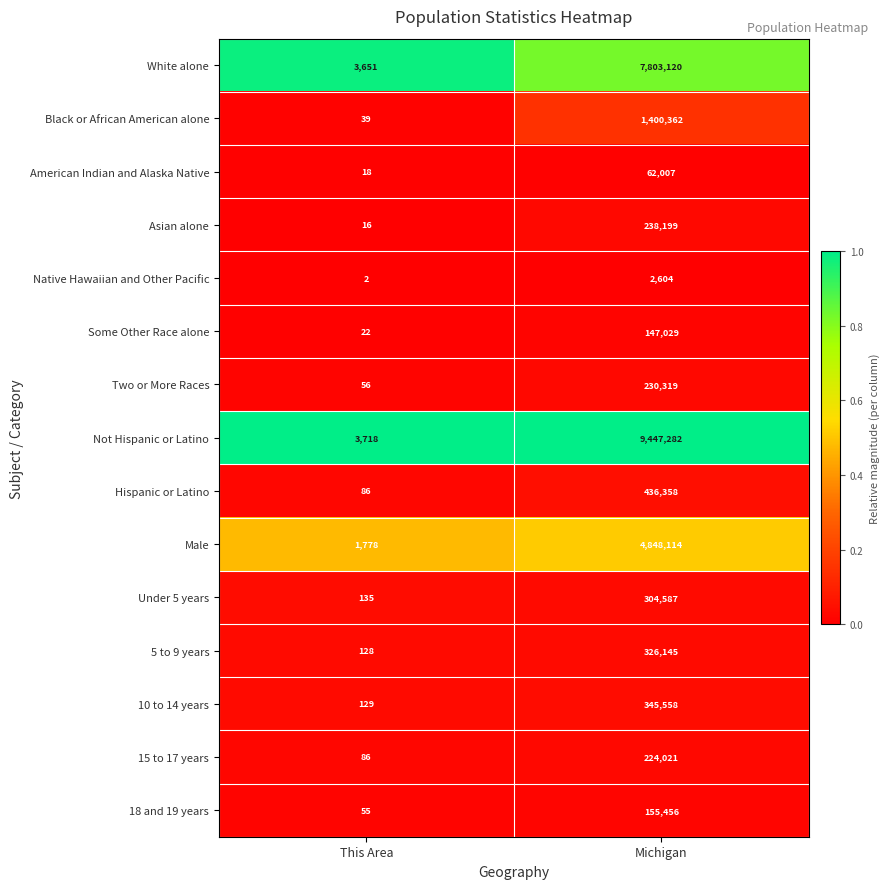

What is the difference between the 18 and 19 years values at This Area and Michigan?

155401